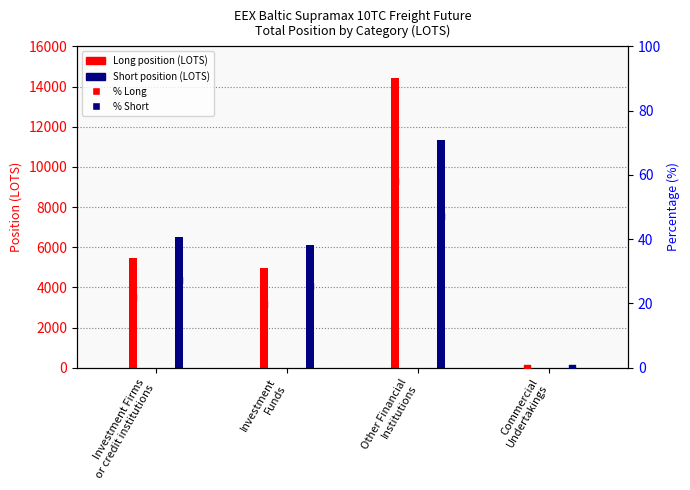

What is the total value across all series at Other Financial
Institutions?

25843.7